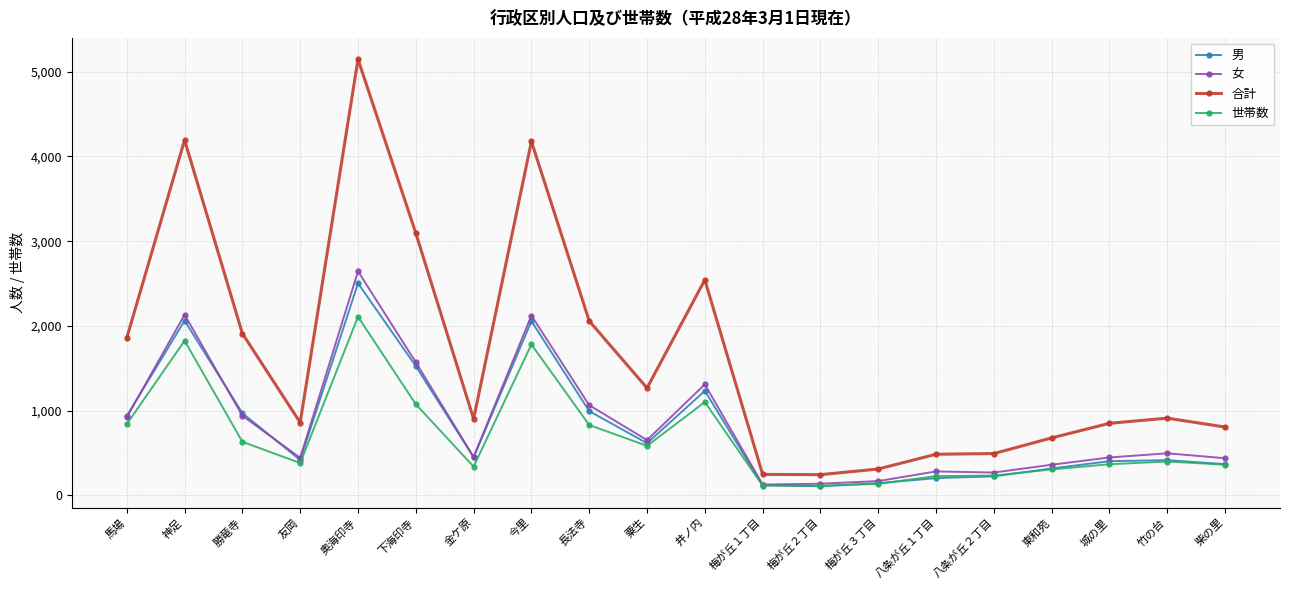

What value does the 合計 series have at 梅が丘３丁目?

311